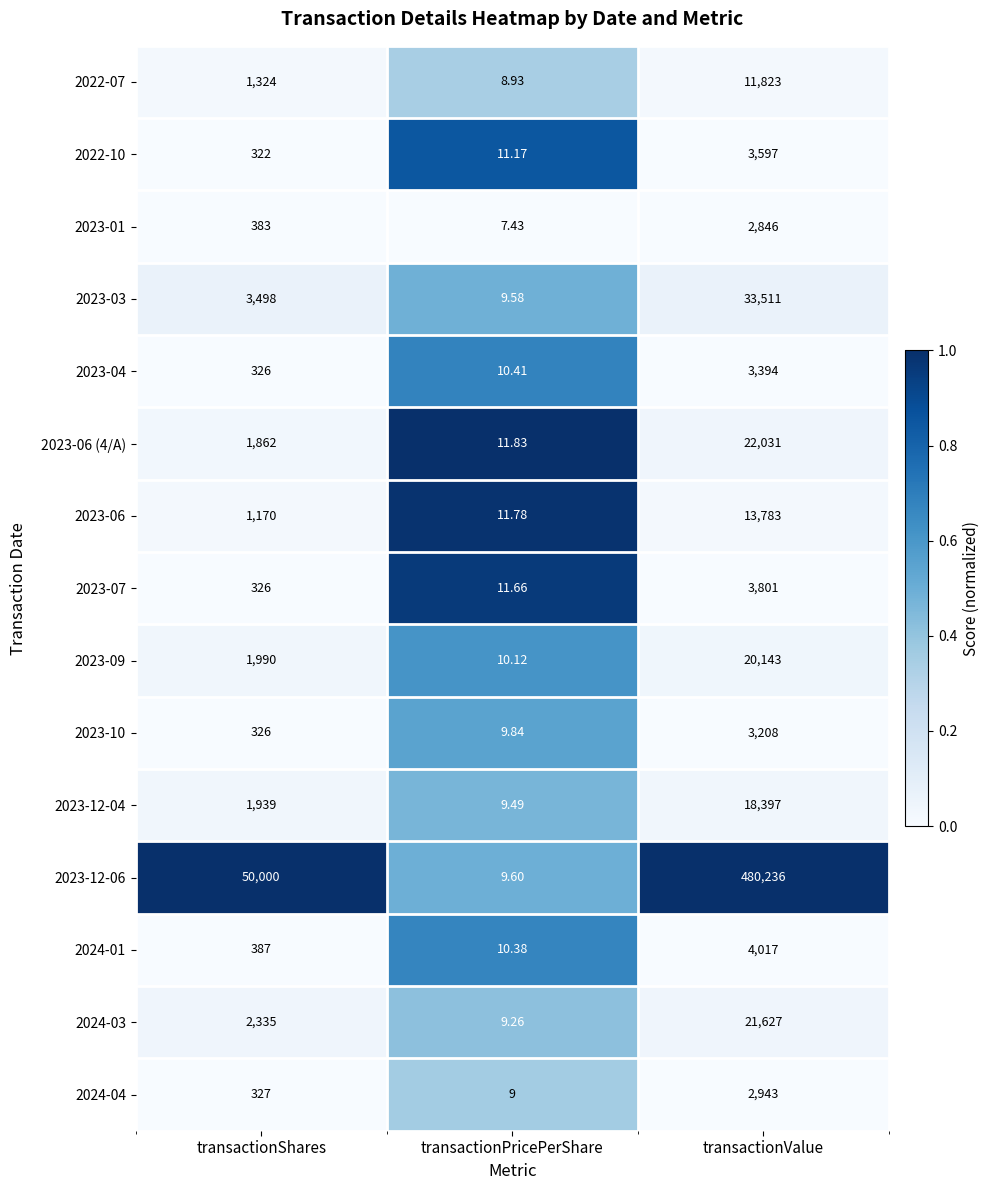

What is the greatest value displayed?

480236.0